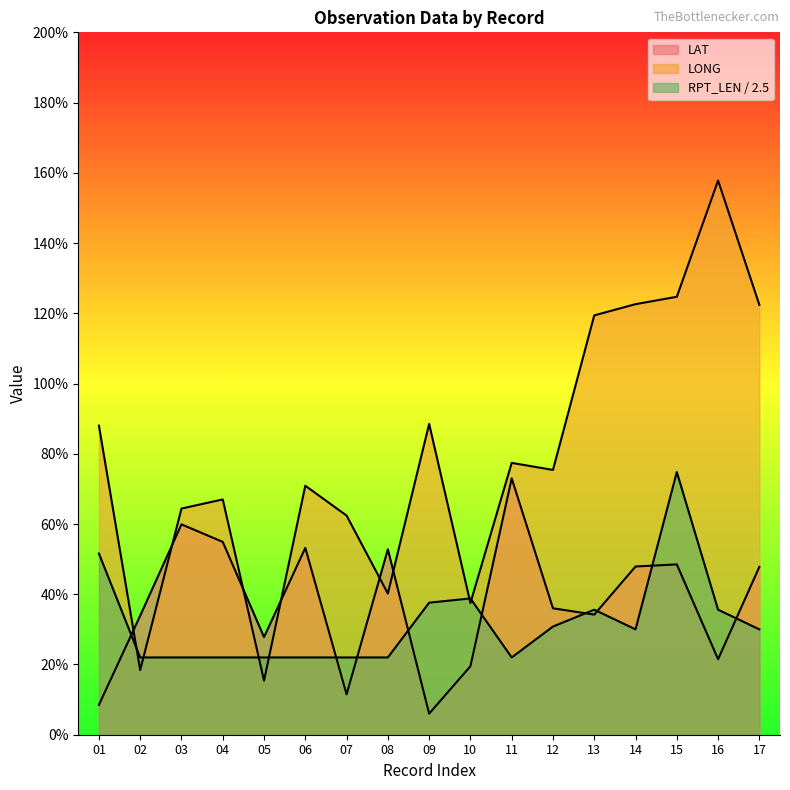

At how many categories does at least one series exceed 90?

5